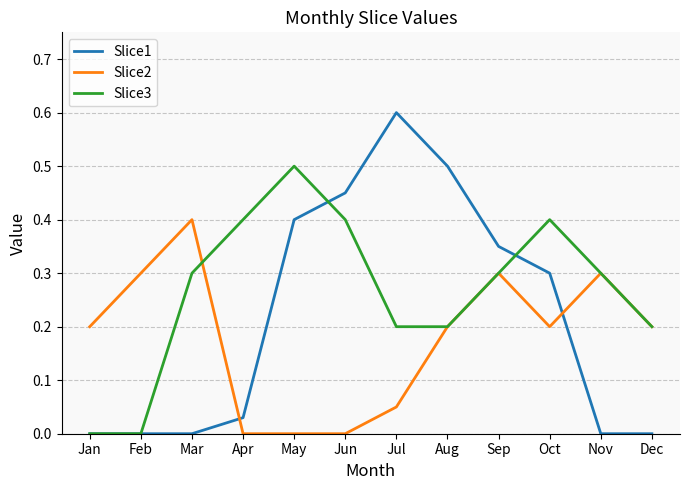

List the series in order of their peak value, highest first.

Slice1, Slice3, Slice2